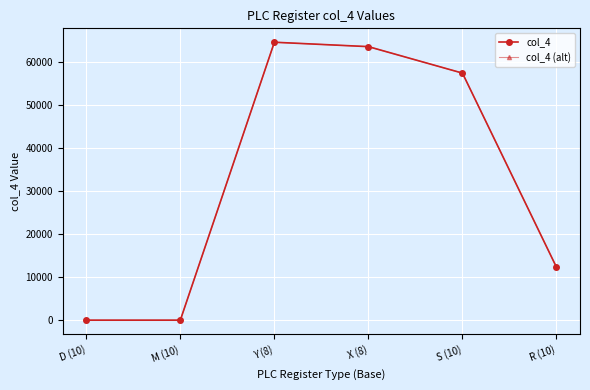

Reading right to left, list all the values displayed in this chart.

col_4: R (10)=12288	S (10)=57344	X (8)=63488	Y (8)=64512	M (10)=0	D (10)=0
col_4 (alt): R (10)=12288	S (10)=57344	X (8)=63488	Y (8)=64512	M (10)=0	D (10)=0